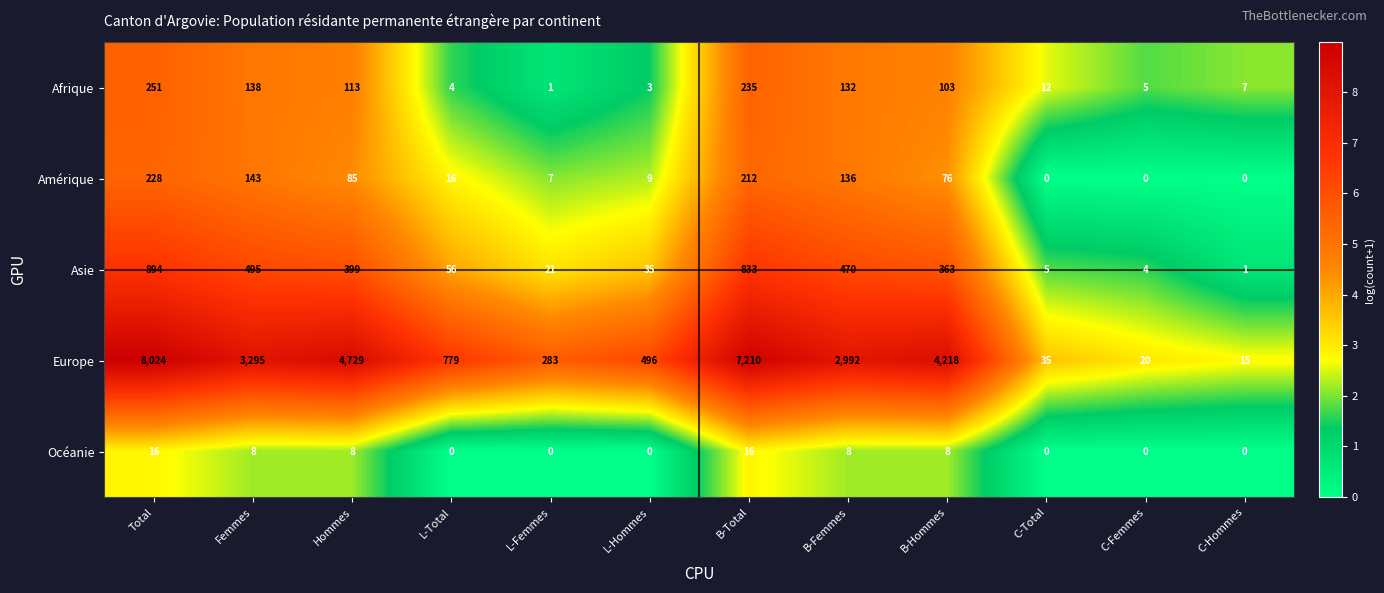

How many series are shown in this chart?

5